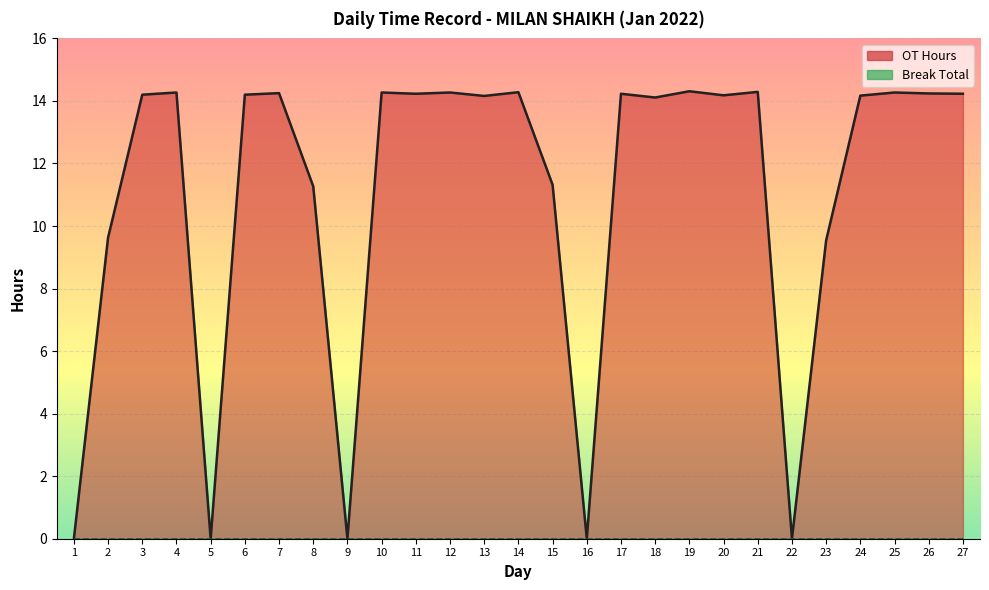

True or false: OT Hours line has more than 0 points higher than both neighbors.

True